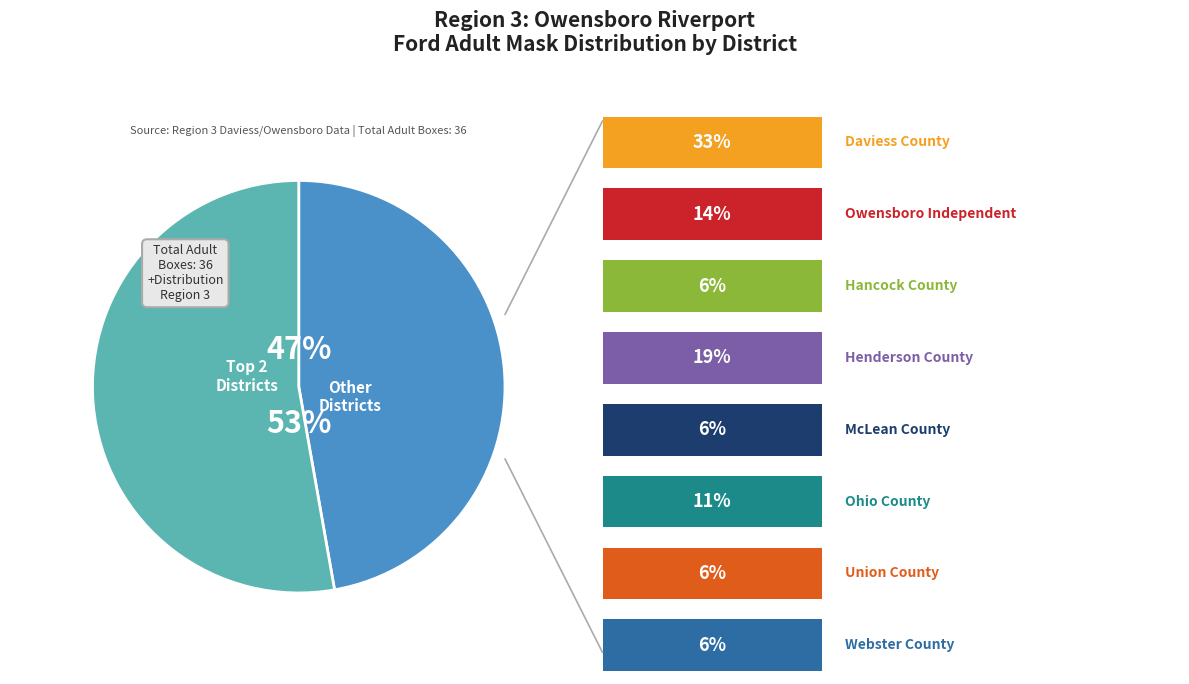

Does any single category account for the majority?

Yes